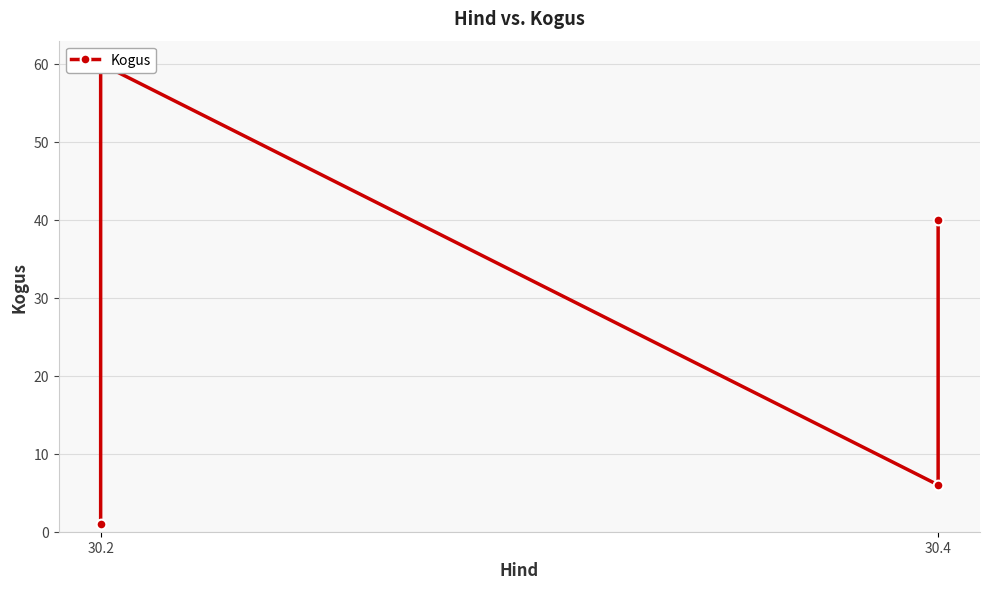

What value does the data have at 30.4, to the nearest 5?

5